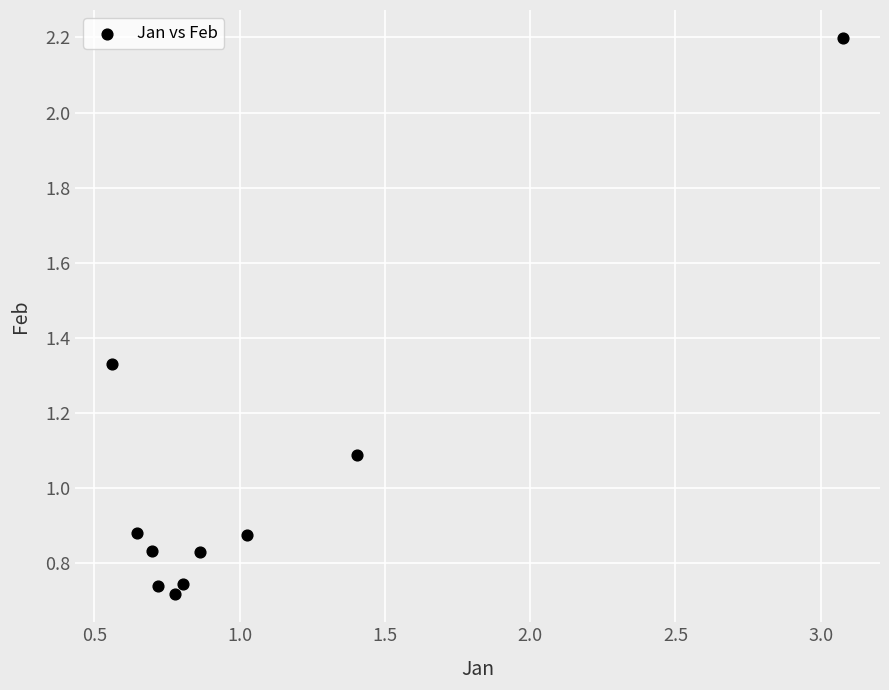

What is the range of X values (max minus min)?

2.5